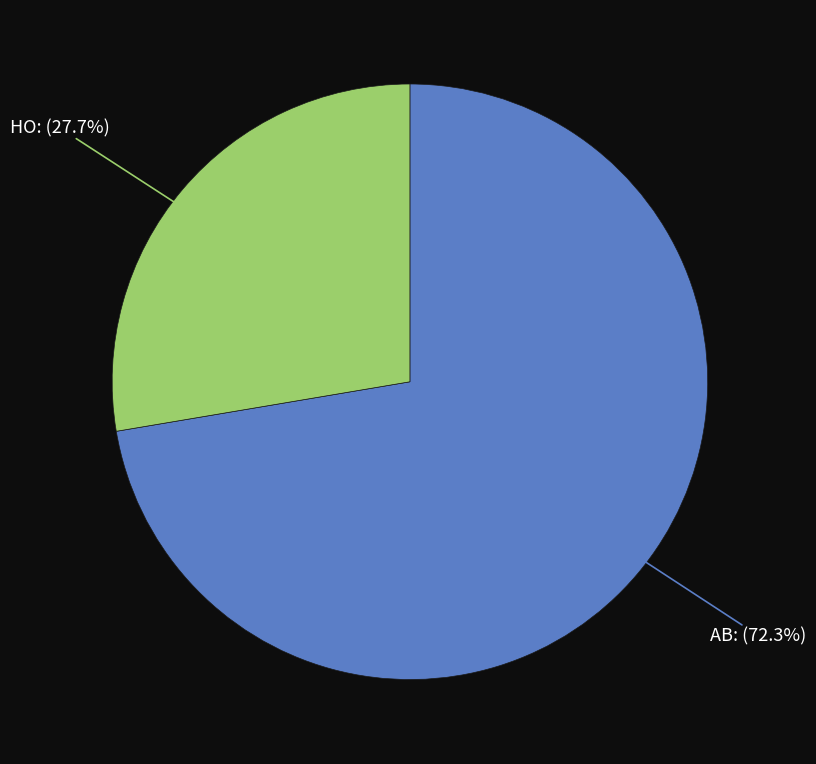

Count the number of slices in the pie.

2